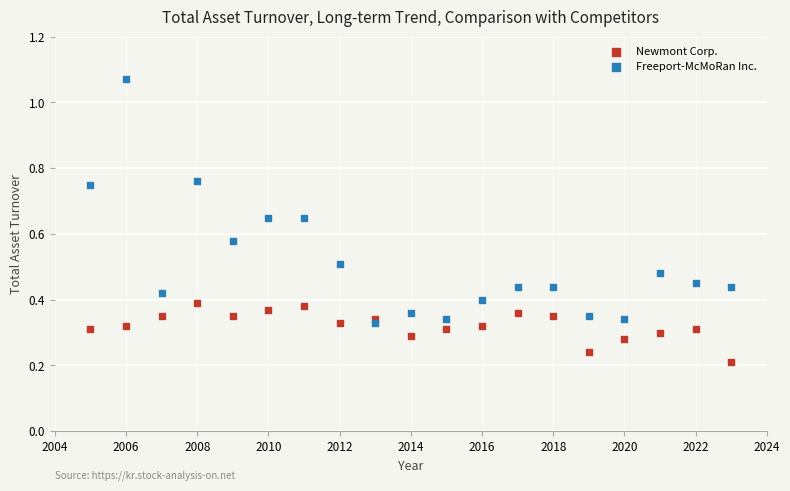

What are all the series names shown in the legend?

Newmont Corp., Freeport-McMoRan Inc.